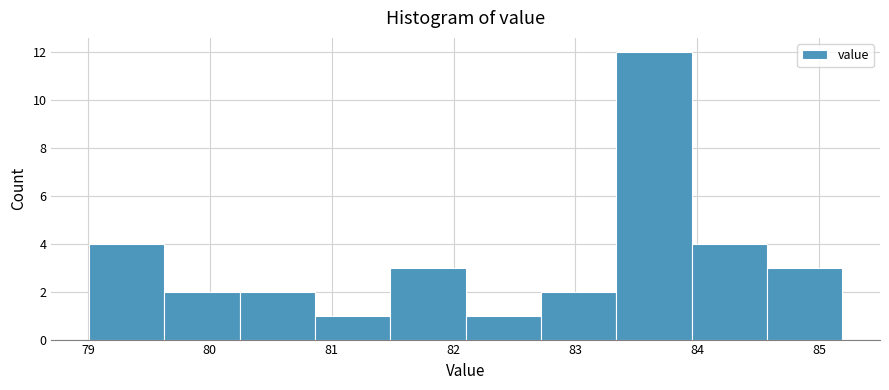

How tall is the bar that spans 79.6 to 80.2 on the x-axis? Neither the bar edges nor the heights are printed on the chart, so give them approximately, as read against the axes.

2